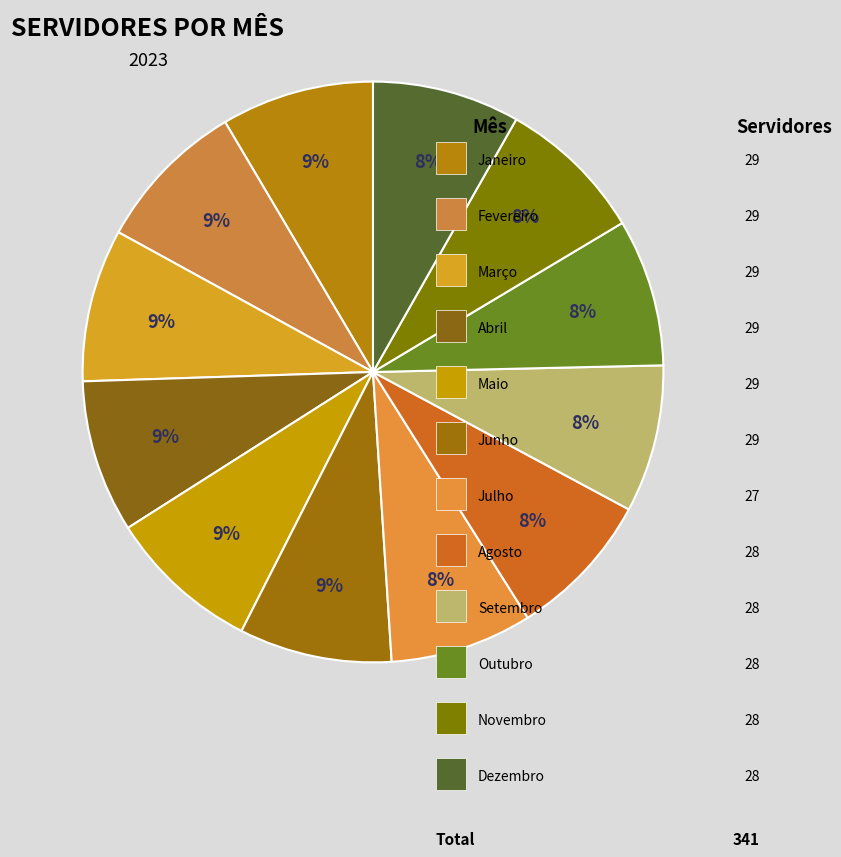

Which category has the smallest portion of the pie?

Julho